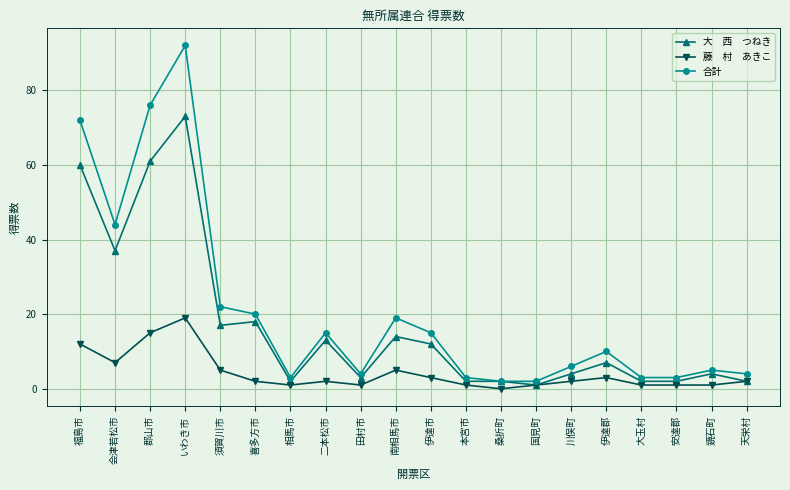

Which label corresponds to the smallest value in the chart?

桑折町